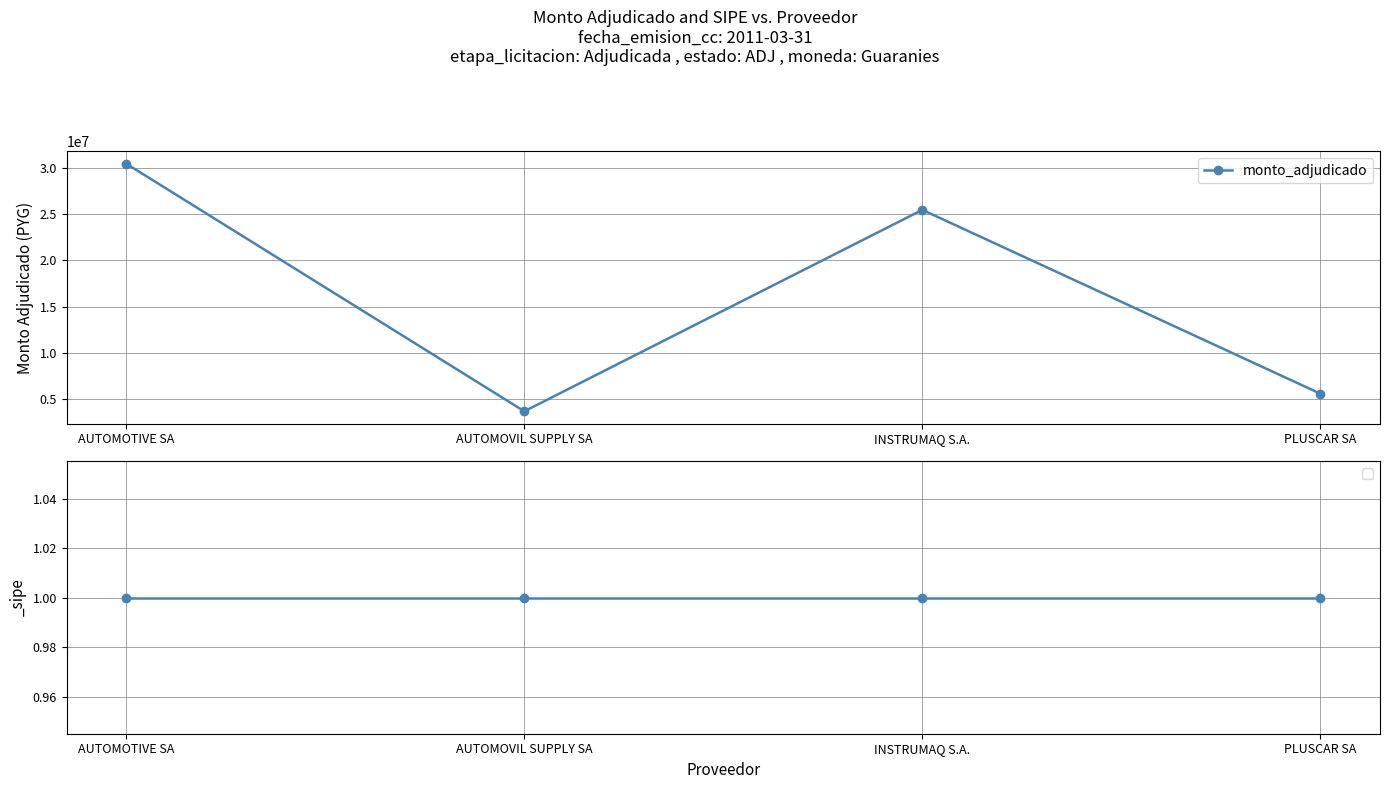

True or false: there are more than 2 points higher than both neighbors.

False